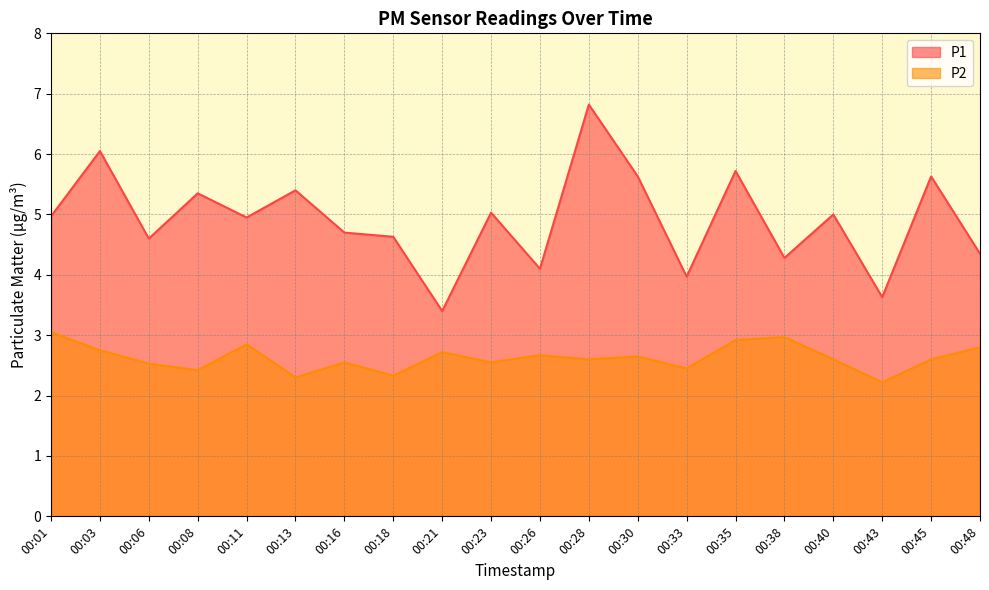

True or false: P2 has a value of 2.5 at 00:23.

True